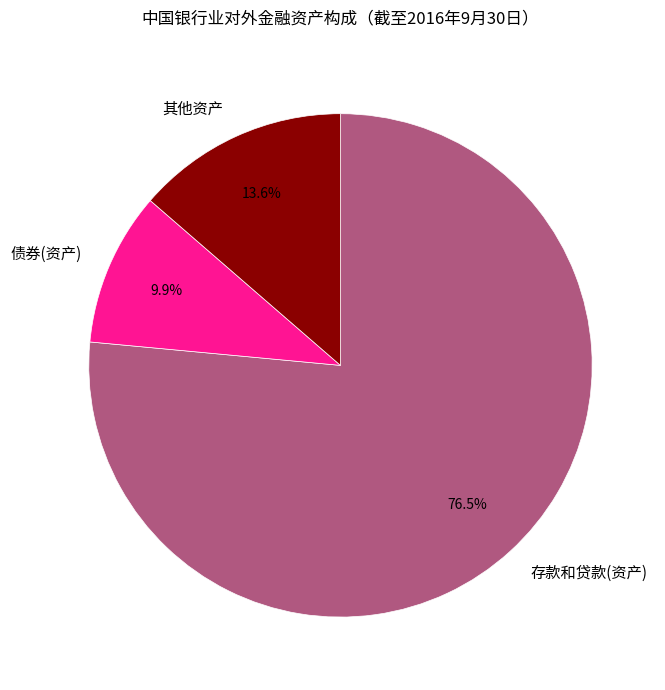

The 存款和贷款(资产) slice represents 67% of the pie. True or false?

False